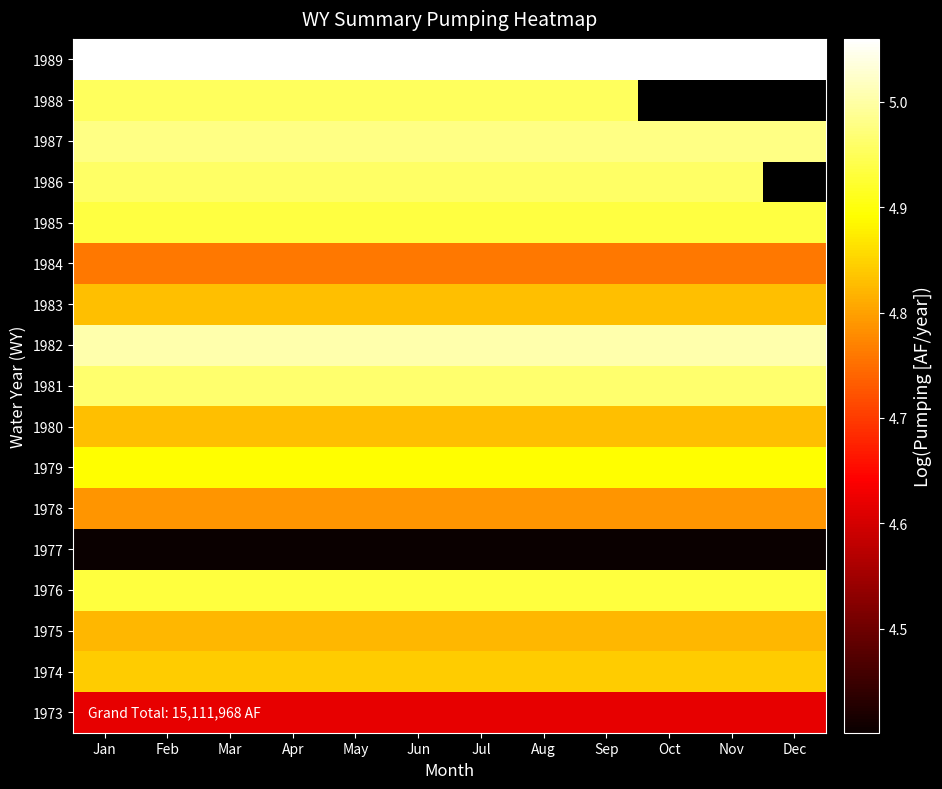

Between Sep and Jan, which is larger?

Sep